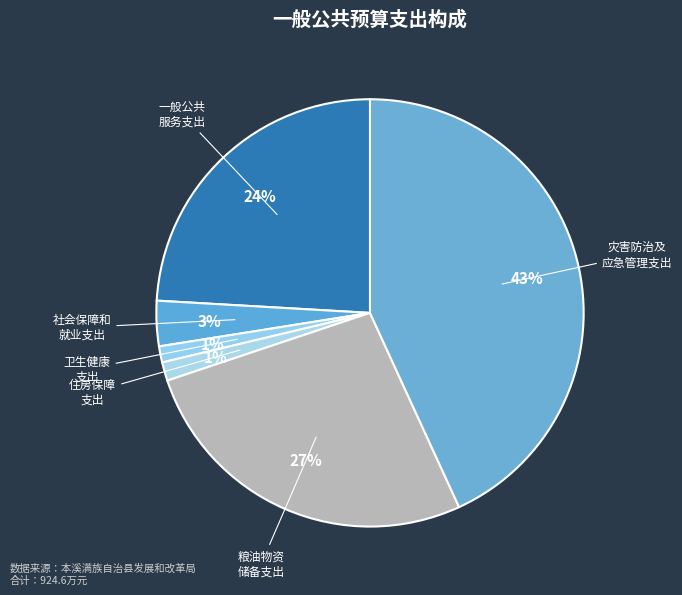

Combined, do 社会保障和 就业支出 and 灾害防治及 应急管理支出 account for over 50%?

No